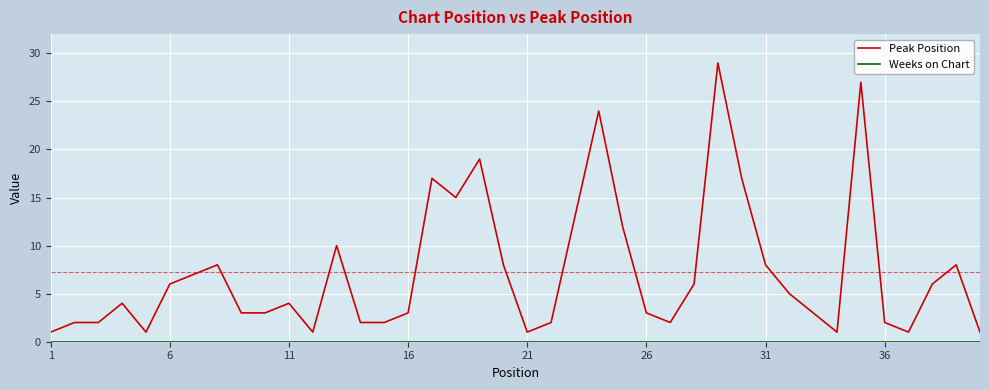

Which series has the widest spread of values?

Peak Position